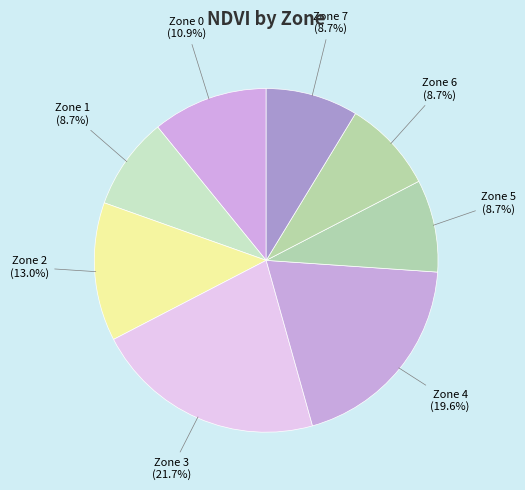

How many slices are in this pie chart?

8